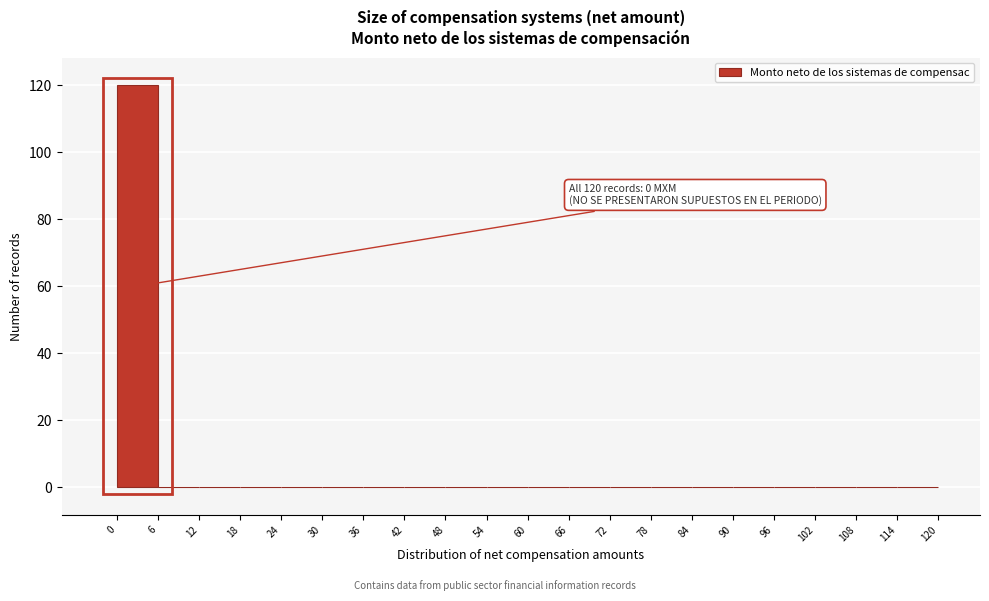

Which range on the x-axis has the tallest bar?

0 to 6